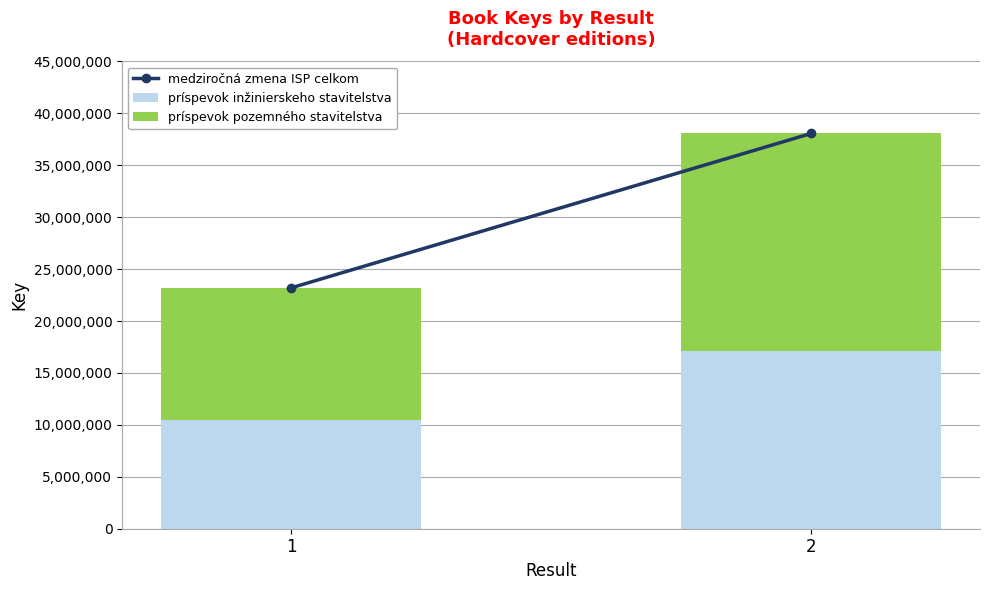

What is the difference between the maximum and minimum values in the príspevok inžinierskeho stavitelstva series?

6690264.3